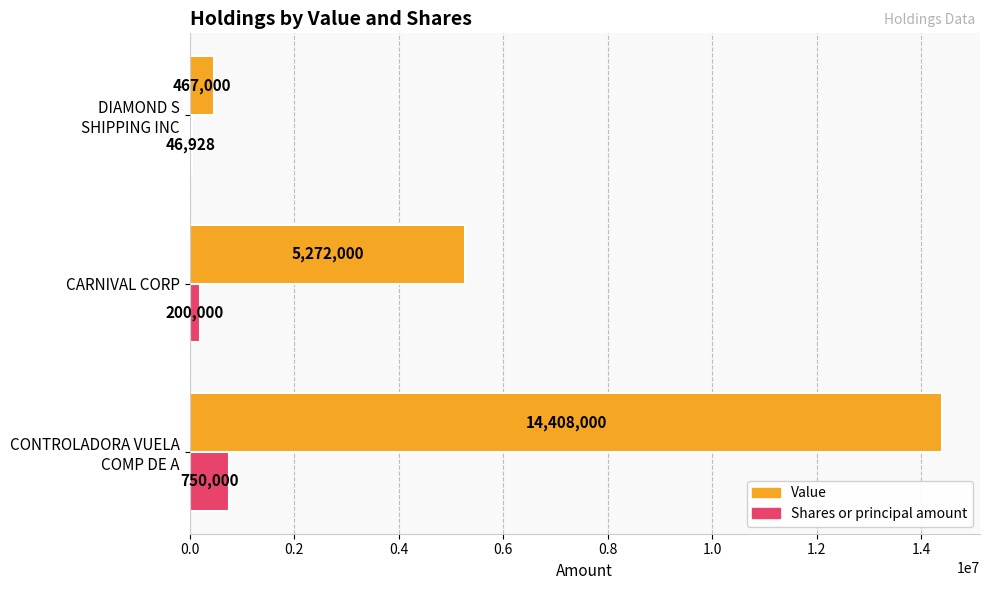

What is the total value across all series at CARNIVAL CORP?

5472000